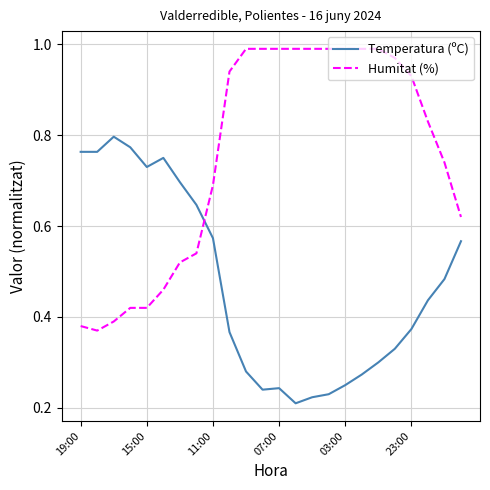

After their last crossing, which series has the higher values: Humitat (%) or Temperatura (ºC)?

Humitat (%)